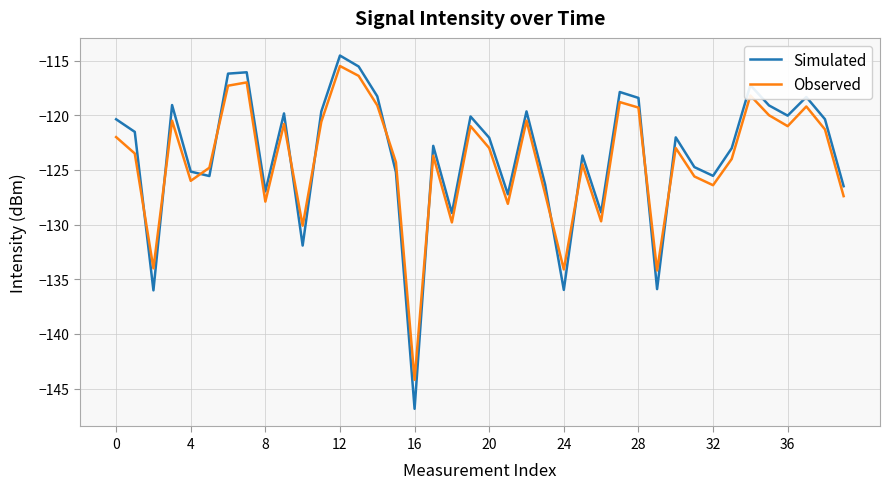

What is the greatest value displayed?

-114.5